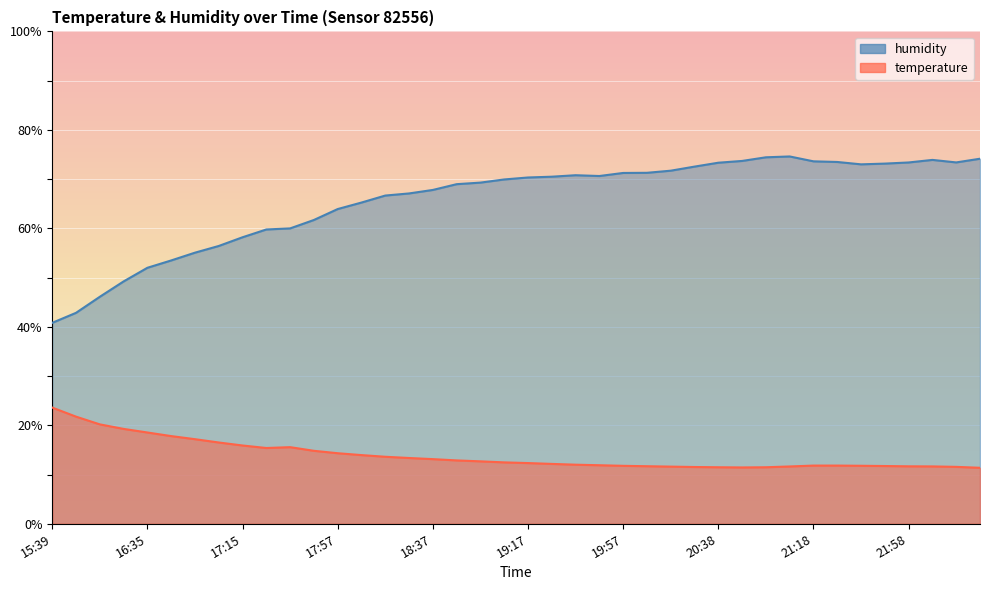

What position from the left is 22:28?

40